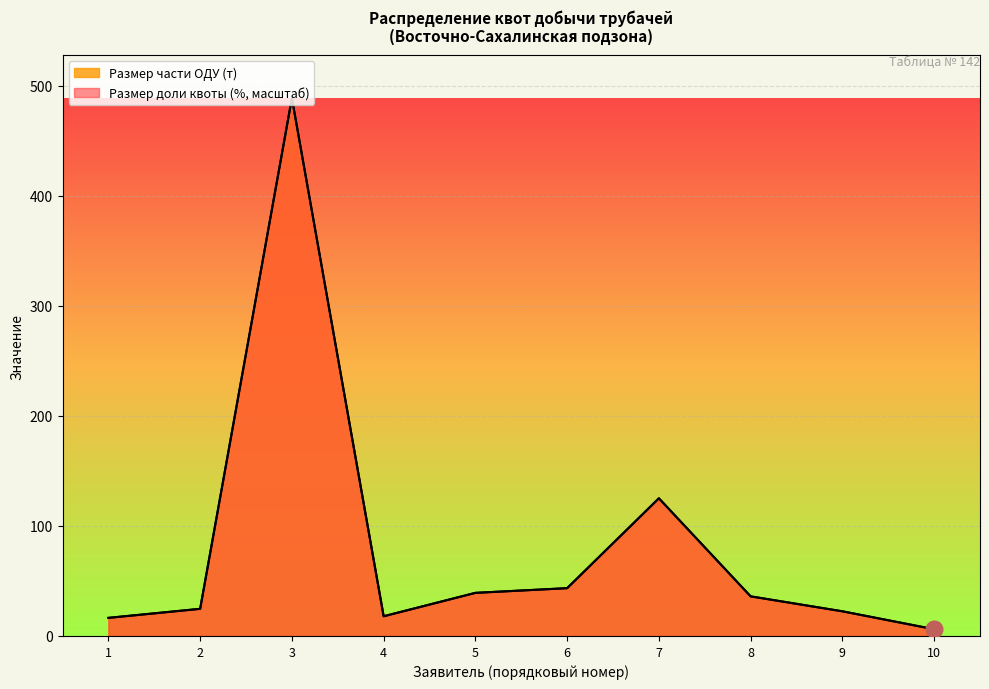

Reading right to left, extract all data points from this chart.

Размер доли квоты (%): 6.1	22.4	36.0	125.1	43.4	39.2	17.9	488.6	24.7	16.5
Размер части ОДУ (т): 6.1	22.4	36.0	125.1	43.4	39.2	17.9	488.6	24.7	16.5